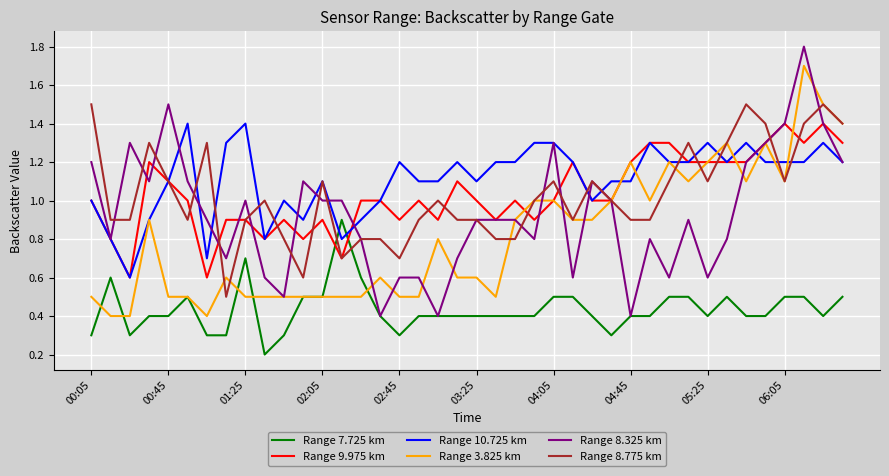

Does the chart display data point markers on the line(s)?

No